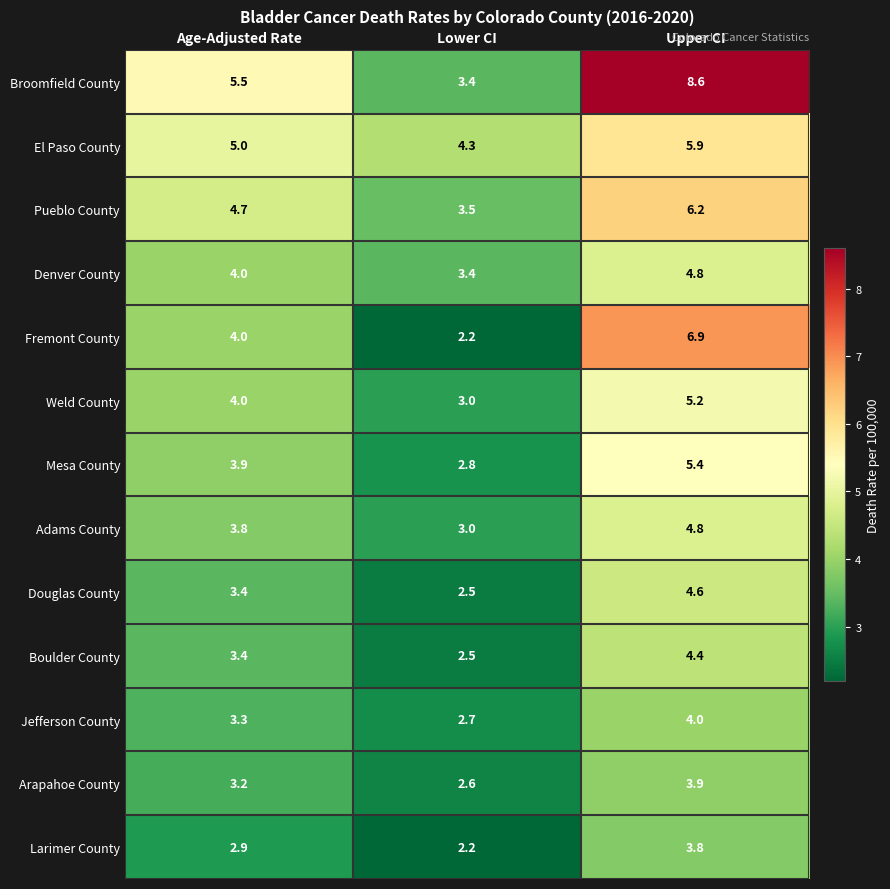

Which series has the largest range (max minus min)?

Broomfield County